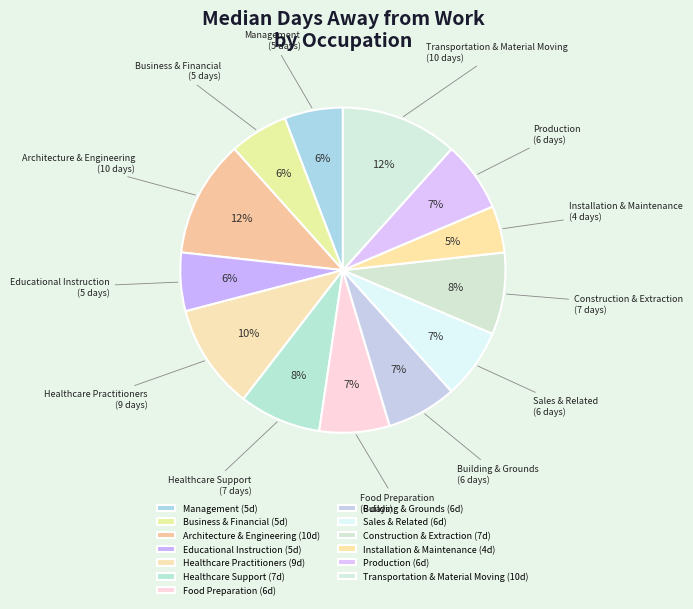

Which category has the smallest portion of the pie?

Installation & Maintenance